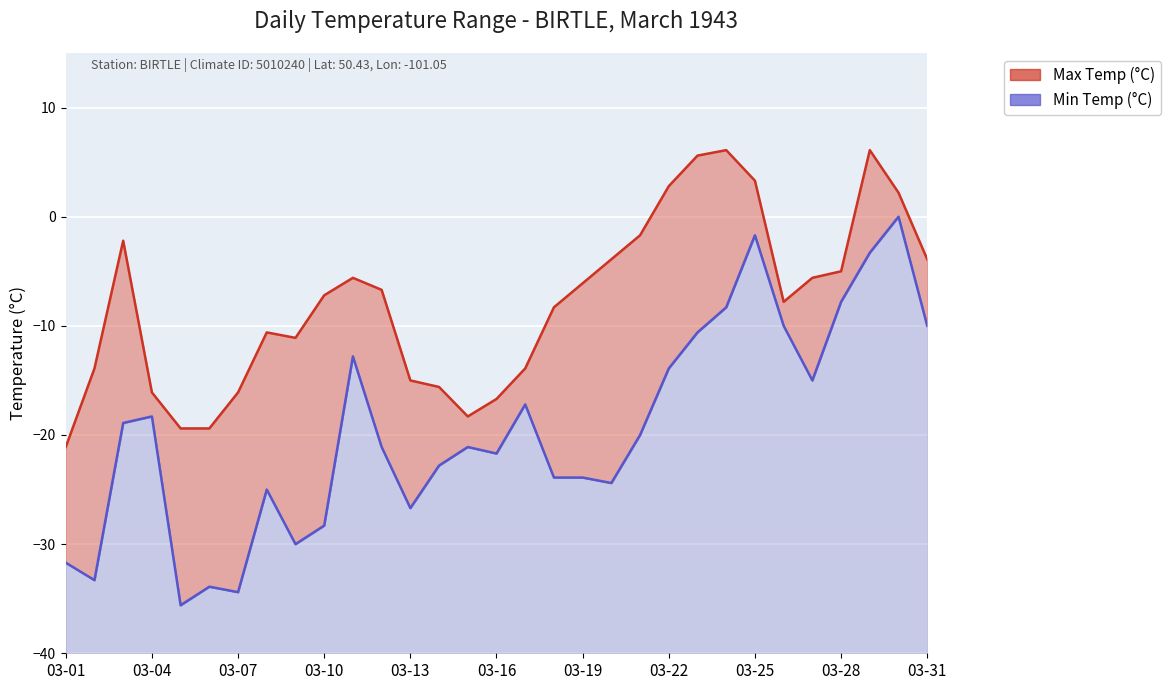

What is the minimum value for Max Temp (°C)?

-21.1